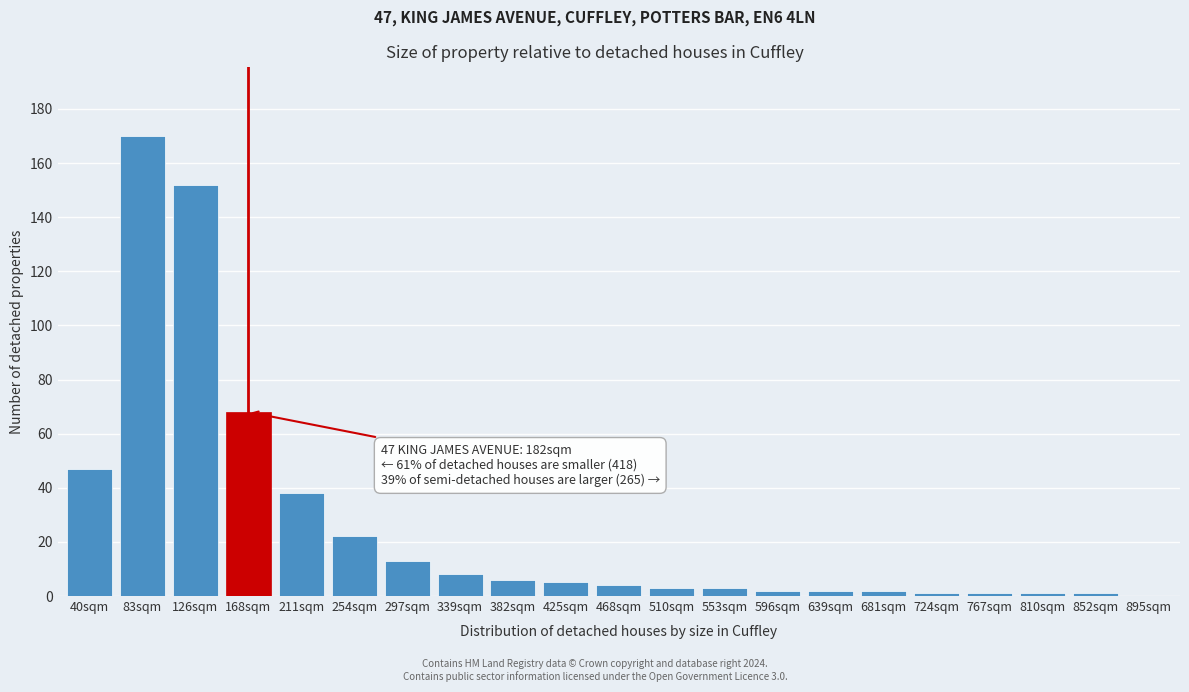

Reading left to right, list all the values displayed in this chart.

40sqm=47	83sqm=170	126sqm=152	168sqm=68	211sqm=38	254sqm=22	297sqm=13	339sqm=8	382sqm=6	425sqm=5	468sqm=4	510sqm=3	553sqm=3	596sqm=2	639sqm=2	681sqm=2	724sqm=1	767sqm=1	810sqm=1	852sqm=1	895sqm=0